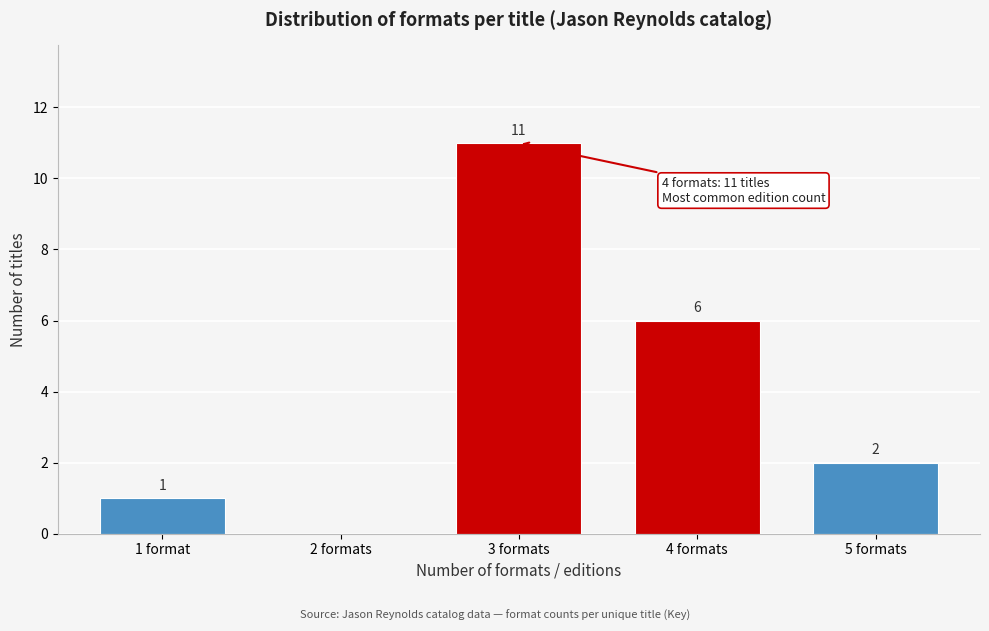

Reading left to right, transcribe all the data shown in this chart.

1 format=1	2 formats=0	3 formats=11	4 formats=6	5 formats=2